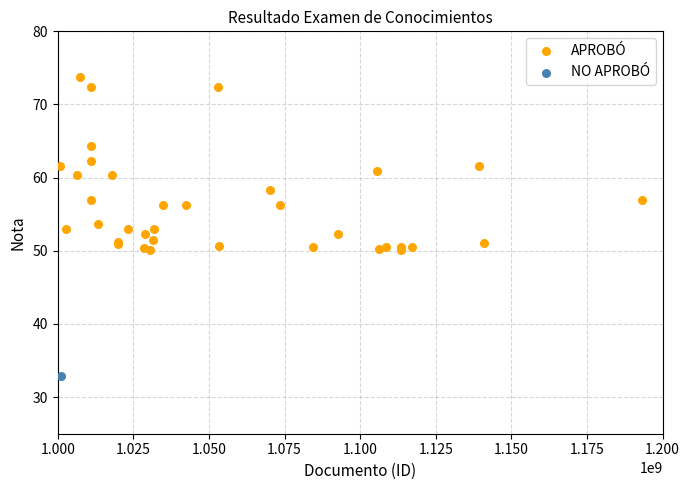

What are all the series names shown in the legend?

APROBÓ, NO APROBÓ